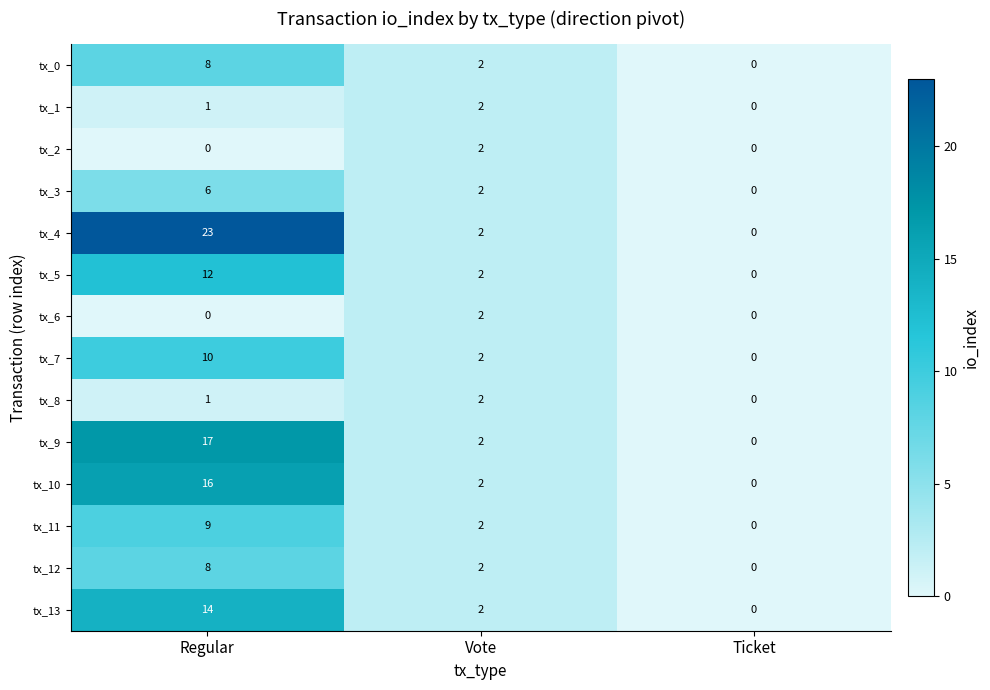

Which label corresponds to the largest value in the chart?

Regular